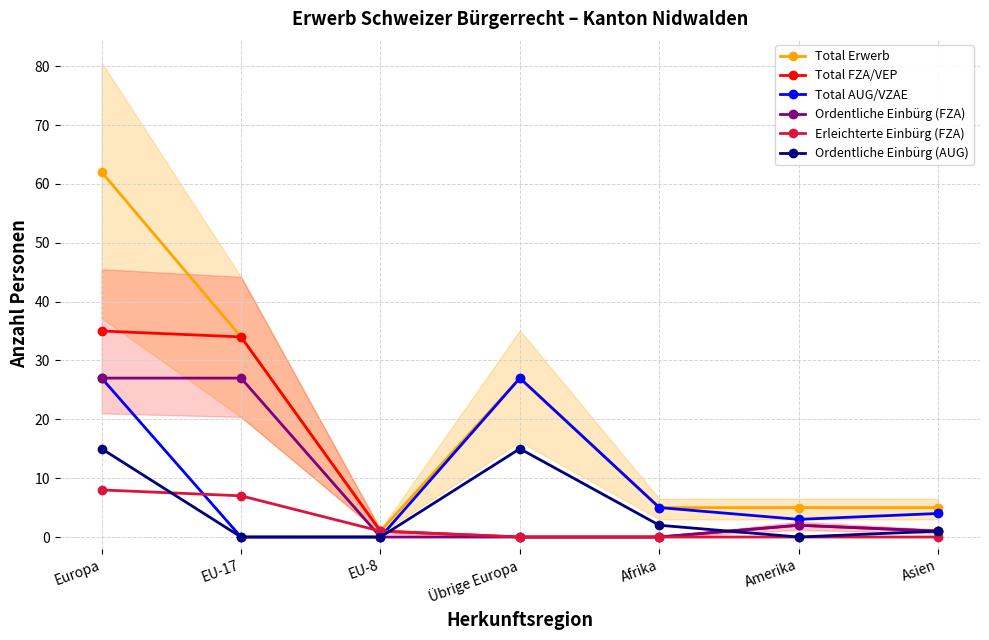

What is the total value across all series at Amerika?

12